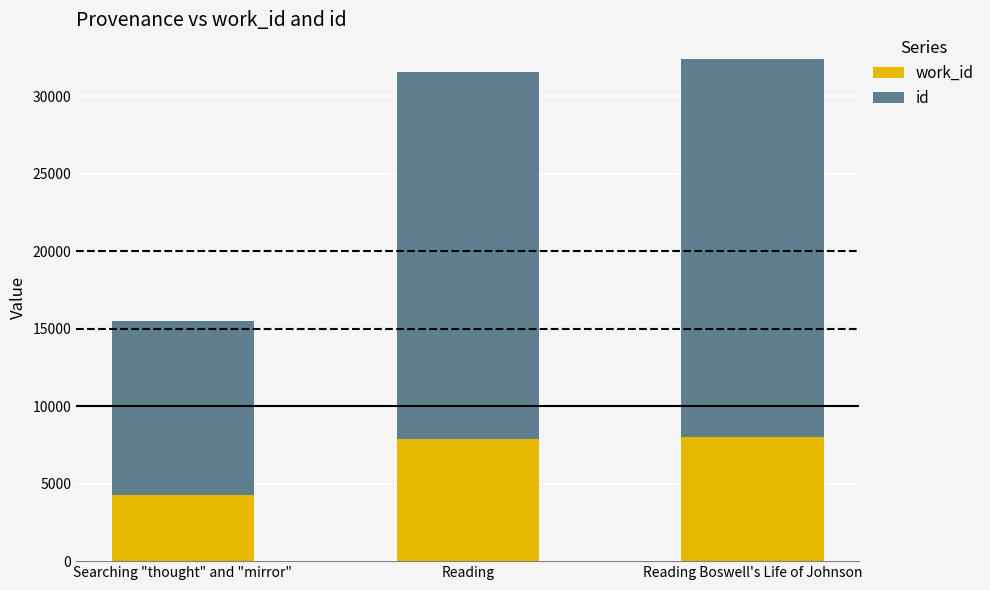

What is the total value across all series at Searching "thought" and "mirror"?

15483